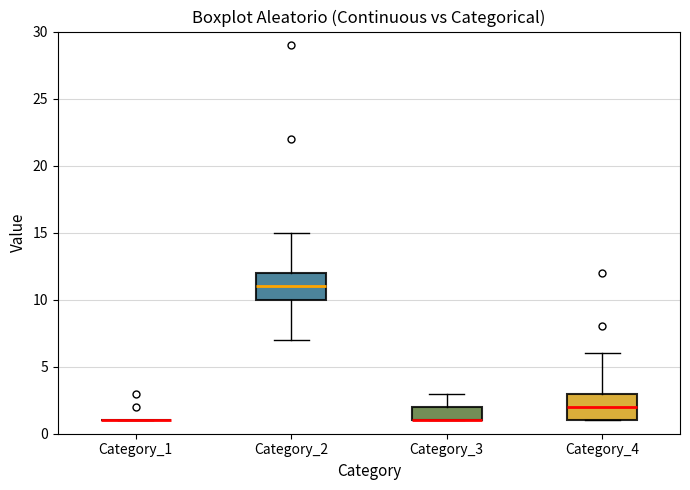

Reading left to right, transcribe this box plot: for each box, give where its median line is, the range the box spans, and where its two whiskers end, as read against the y-axis. The values are not printed on the chart, so give them approximately, as read against the axis.

Category_1: box collapsed to a line at 1, whiskers 1 to 1
Category_2: median 11, box 10 to 12, whiskers 7 to 15
Category_3: median 1 (drawn on the box's lower edge), box 1 to 2, whiskers 1 to 3
Category_4: median 2, box 1 to 3, whiskers 1 to 6